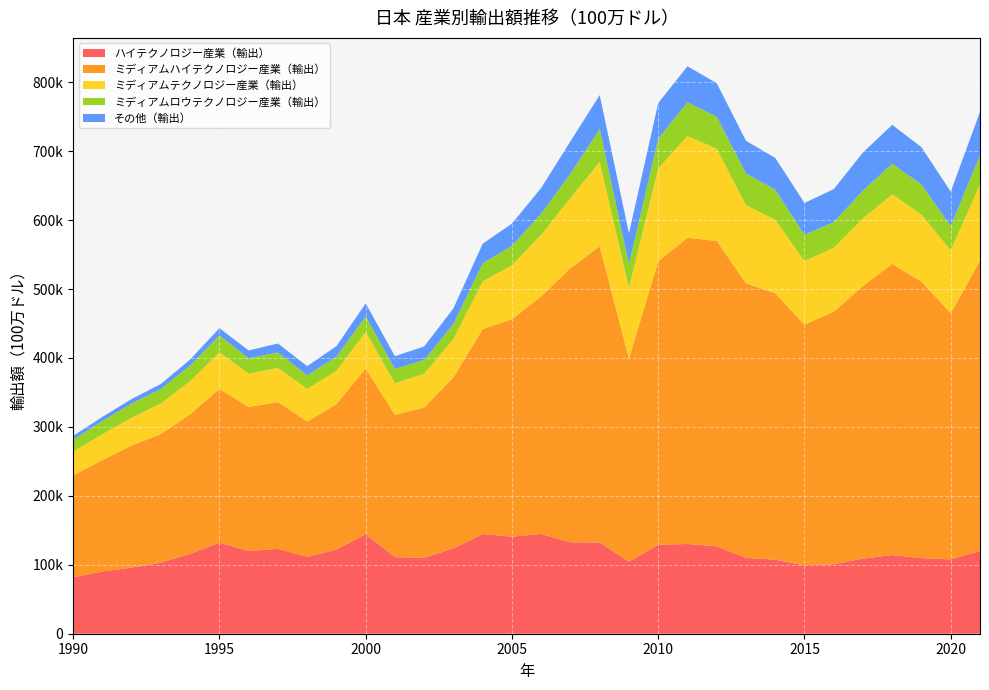

Reading left to right, extract all data points from this chart.

ハイテクノロジー産業（輸出）: 1990=81762.4	1991=90210.0	1992=95999.0	1993=103151.3	1994=115712.0	1995=132156.3	1996=119922.7	1997=123130.6	1998=111634.7	1999=122091.7	2000=144528.7	2001=110943.8	2002=110346.9	2003=123672.4	2004=144568.6	2005=140754.1	2006=144790.3	2007=132610.4	2008=132441.3	2009=104553.0	2010=129090.1	2011=130182.4	2012=126779.8	2013=110027.5	2014=107389.1	2015=99268.5	2016=100772.5	2017=108993.0	2018=114151.5	2019=109623.3	2020=107881.4	2021=120022.8
ミディアムハイテクノロジー産業（輸出）: 1990=148115.1	1991=161512.7	1992=177121.0	1993=186544.0	1994=202789.4	1995=222877.4	1996=209058.9	1997=213045.0	1998=196153.9	1999=211062.8	2000=240275.2	2001=206611.7	2002=217756.1	2003=248303.5	2004=297268.9	2005=315472.2	2006=344691.1	2007=397633.9	2008=429594.5	2009=294305.2	2010=411267.2	2011=444213.0	2012=443038.3	2013=398520.5	2014=386590.8	2015=349307.2	2016=366283.8	2017=395469.6	2018=422375.0	2019=401100.8	2020=356932.8	2021=421338.4
ミディアムテクノロジー産業（輸出）: 1990=34322.3	1991=37623.1	1992=40184.7	1993=44300.1	1994=47894.2	1995=53280.3	1996=48270.0	1997=49450.8	1998=47407.2	1999=48188.3	2000=53074.4	2001=45801.4	2002=48943.4	2003=55608.3	2004=69406.2	2005=78130.4	2006=89397.7	2007=101967.5	2008=122471.7	2009=102798.1	2010=134611.2	2011=147632.4	2012=133682.6	2013=113131.4	2014=106490.9	2015=92095.0	2016=92680.8	2017=98179.9	2018=100836.1	2019=97086.6	2020=91363.5	2021=110518.5
ミディアムロウテクノロジー産業（輸出）: 1990=17273.4	1991=19203.0	1992=20638.7	1993=21089.0	1994=22684.7	1995=24450.1	1996=22160.6	1997=22448.9	1998=19454.3	1999=20614.7	2000=22371.8	2001=20754.1	2002=19974.2	2003=21768.8	2004=25981.3	2005=28527.5	2006=30402.2	2007=35232.5	2008=47438.1	2009=34441.1	2010=43033.4	2011=48703.1	2012=46441.9	2013=45839.3	2014=43606.0	2015=38008.4	2016=37379.5	2017=40255.7	2018=44375.6	2019=43714.8	2020=34994.3	2021=41888.1
その他（輸出）: 1990=5476.4	1991=5976.4	1992=6539.7	1993=7224.1	1994=8651.4	1995=10487.3	1996=11534.9	1997=12936.9	1998=13486.0	1999=15180.6	2000=18973.3	2001=18493.4	2002=19708.8	2003=22644.5	2004=28515.5	2005=32056.7	2006=37443.7	2007=46882.7	2008=49466.6	2009=44621.9	2010=51771.8	2011=52452.8	2012=48677.5	2013=47578.6	2014=46140.6	2015=46194.4	2016=47815.8	2017=55233.0	2018=56456.8	2019=54145.6	2020=50110.7	2021=63312.6